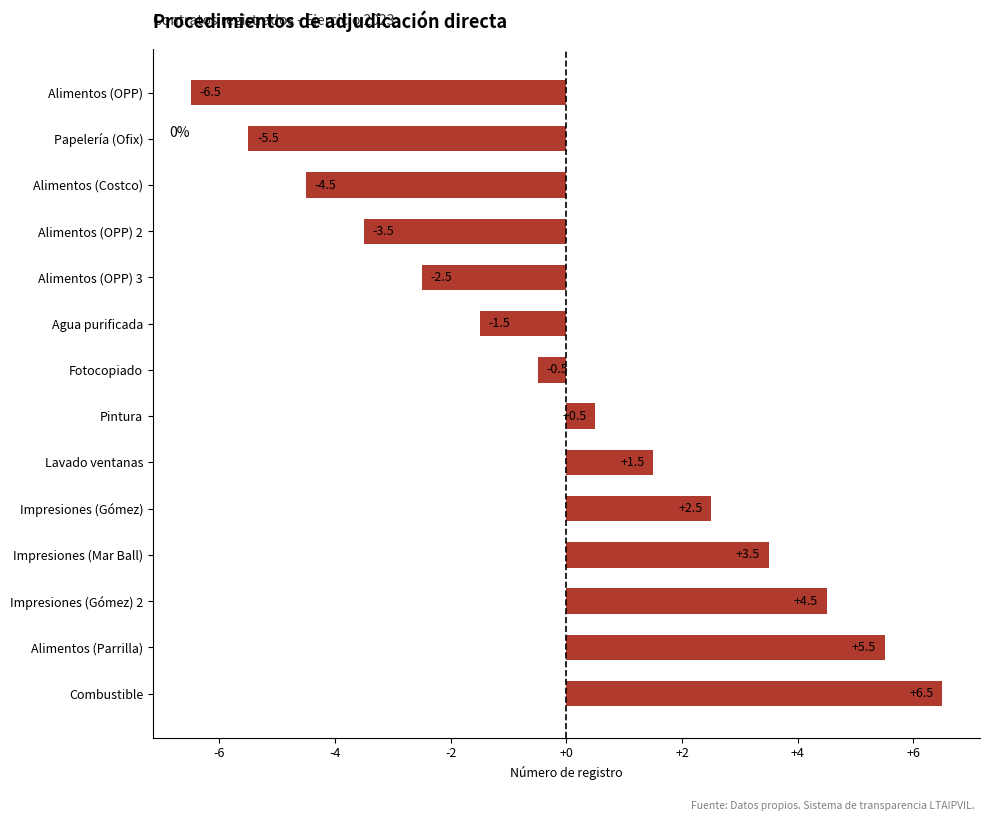

How many positive values are there?

7